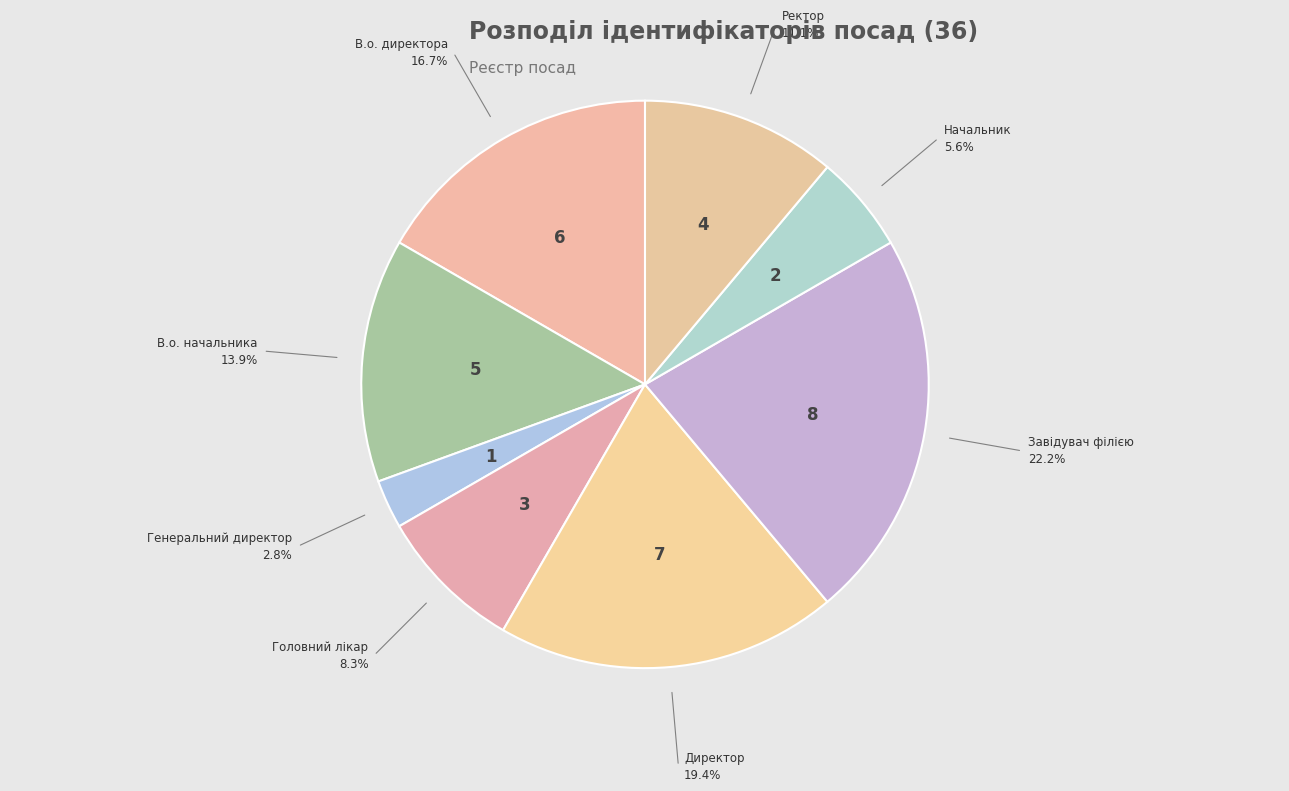

How many segments does this pie chart have?

8